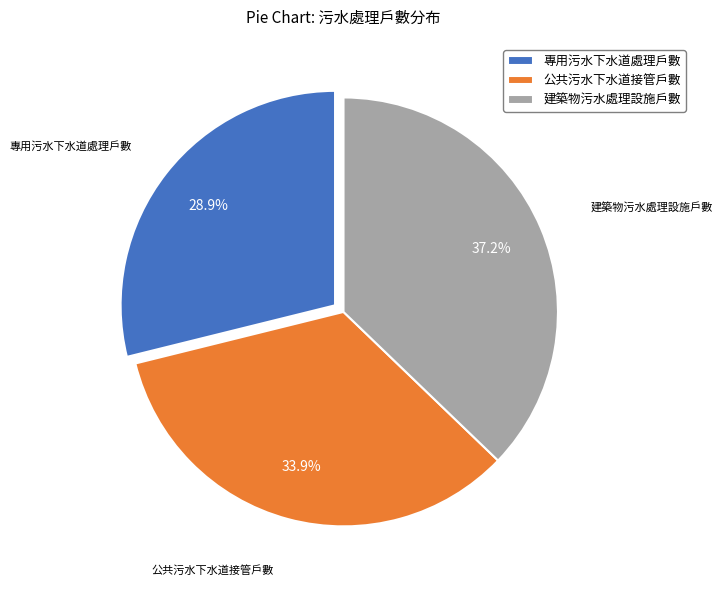

The 公共污水下水道接管戶數 slice represents 34% of the pie. True or false?

True